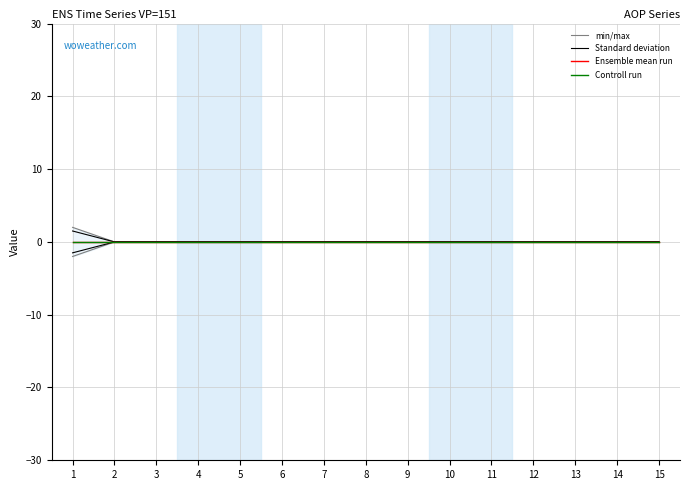

At which category is the sum across all series the highest?

1